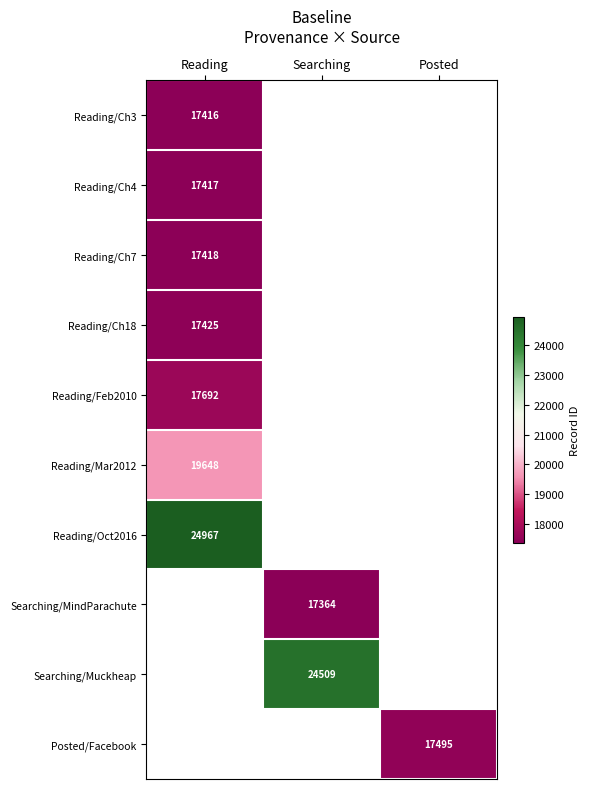

What is the smallest value displayed?

17364.0